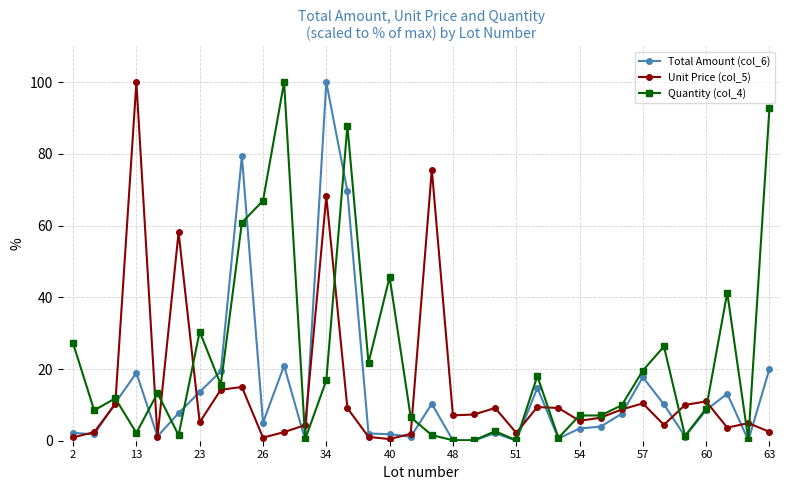

What is the maximum value shown in the chart?

100.0